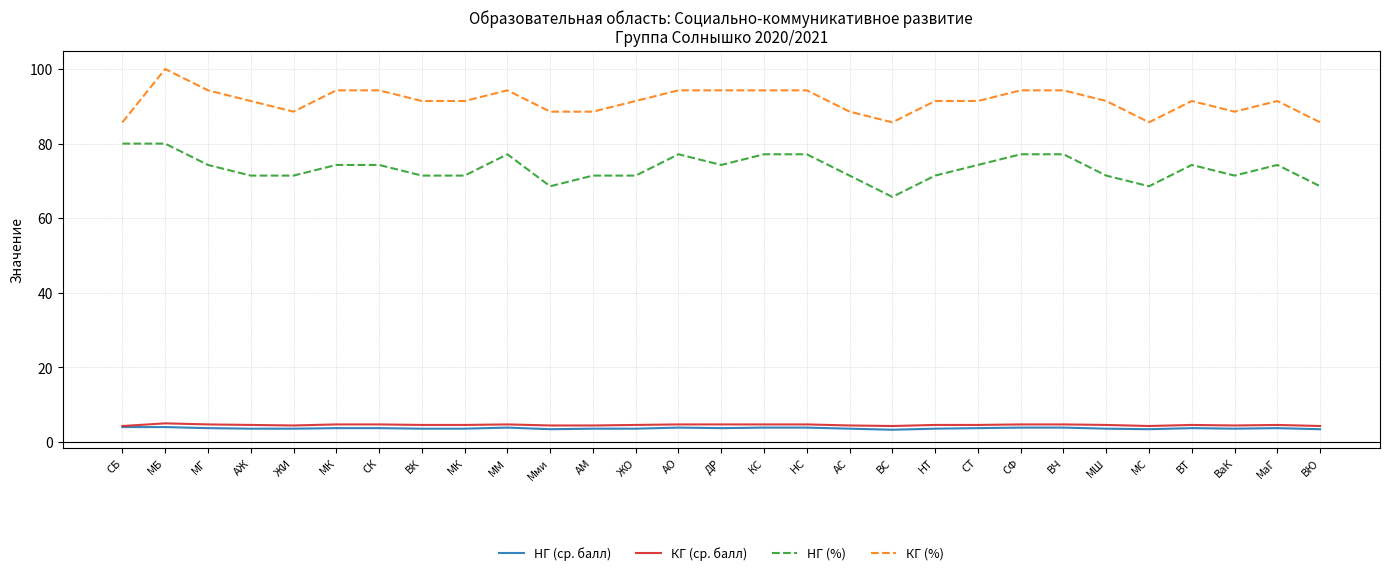

Does the chart have visible grid lines?

Yes